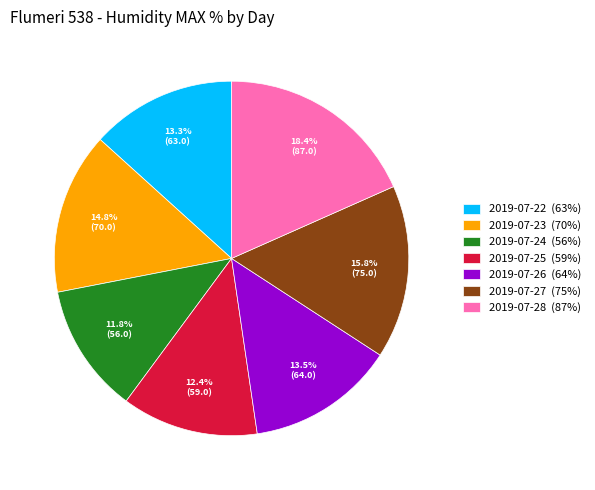

To the nearest percent, what is the difference between the 2019-07-25 and 2019-07-28 slice percentages?

6%